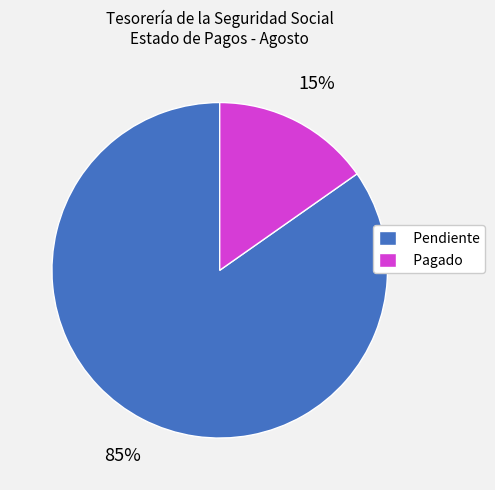

Between Pendiente and Pagado, which is larger?

Pendiente